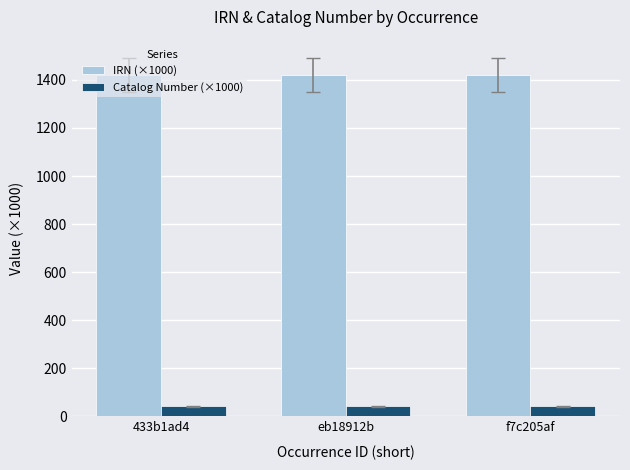

List the series in order of their peak value, highest first.

IRN (×1000), Catalog Number (×1000)